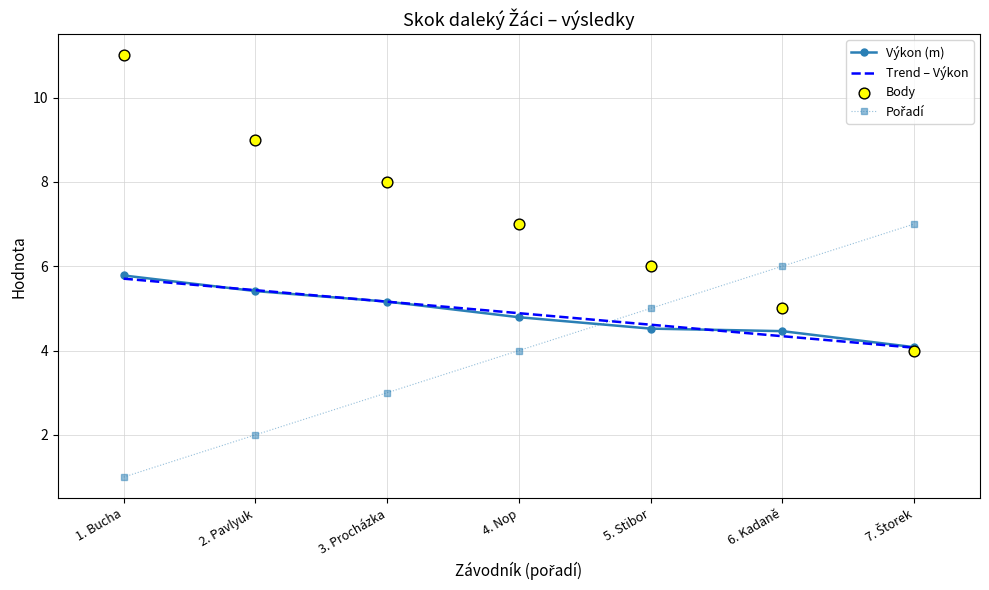

What is the total value across all series at 3. Procházka?

21.3